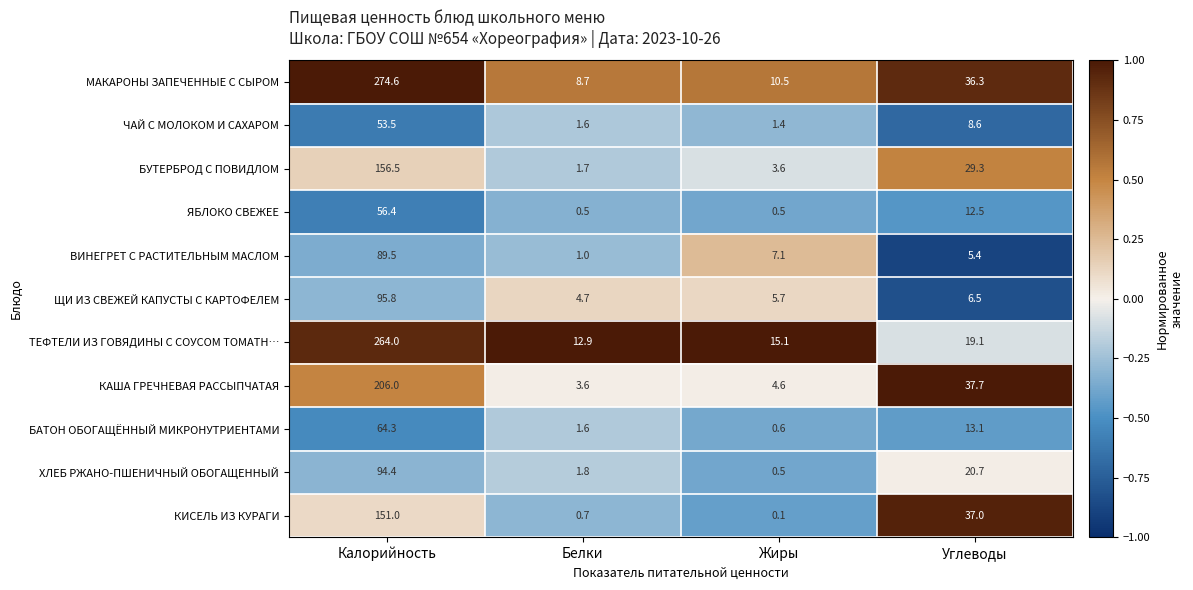

At how many categories does at least one series exceed 0?

4